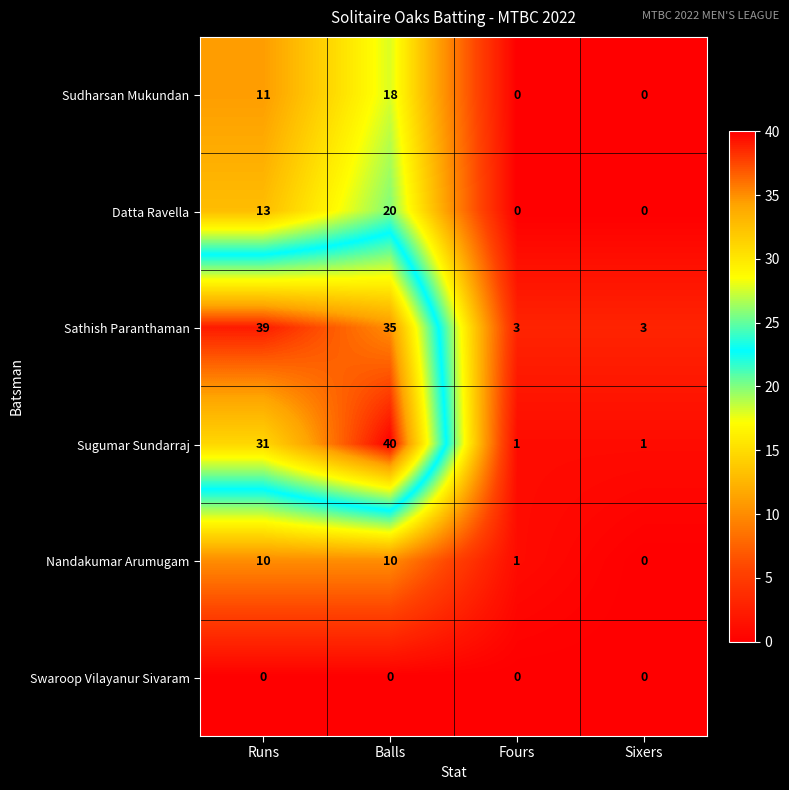

Reading left to right, what are all the values shown in this chart?

Sudharsan Mukundan: Runs=11	Balls=18	Fours=0	Sixers=0
Datta Ravella: Runs=13	Balls=20	Fours=0	Sixers=0
Sathish Paranthaman: Runs=39	Balls=35	Fours=3	Sixers=3
Sugumar Sundarraj: Runs=31	Balls=40	Fours=1	Sixers=1
Nandakumar Arumugam: Runs=10	Balls=10	Fours=1	Sixers=0
Swaroop Vilayanur Sivaram: Runs=0	Balls=0	Fours=0	Sixers=0